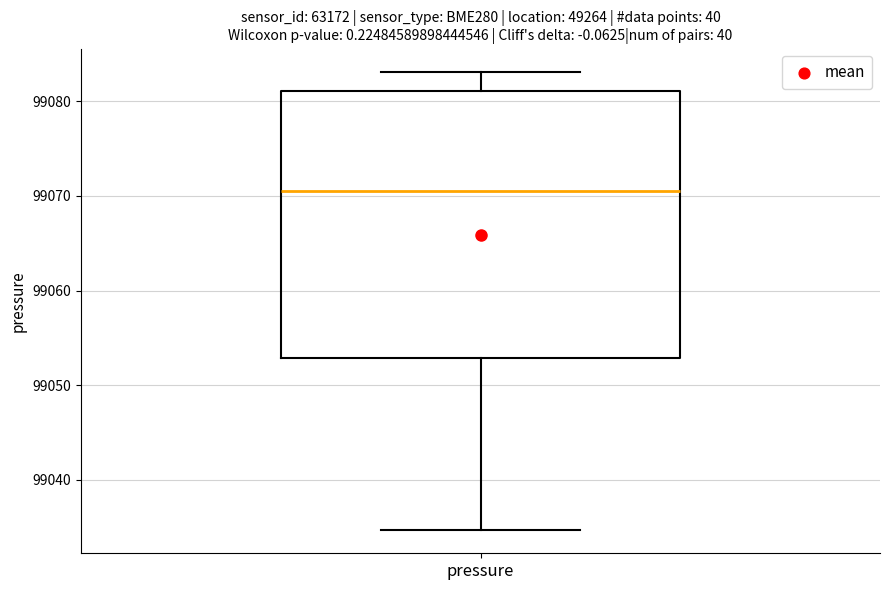

Read this box plot against the y-axis: the position of the median line, the range covered by the box, and the ends of both whiskers. The values are not printed on the chart, so give them approximately, as read against the axis.

median 99071, box 99053 to 99081, whiskers 99035 to 99083